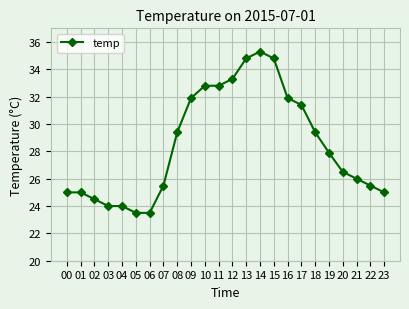

How many values are below 27?

12